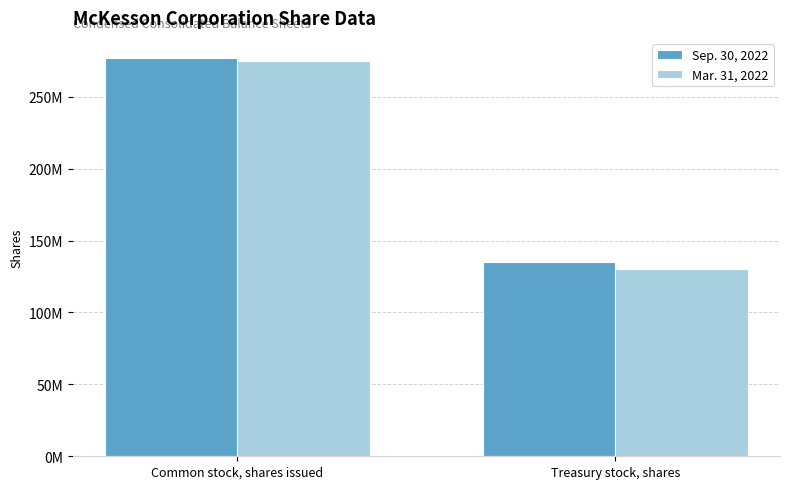

Does the chart contain stacked bars?

No